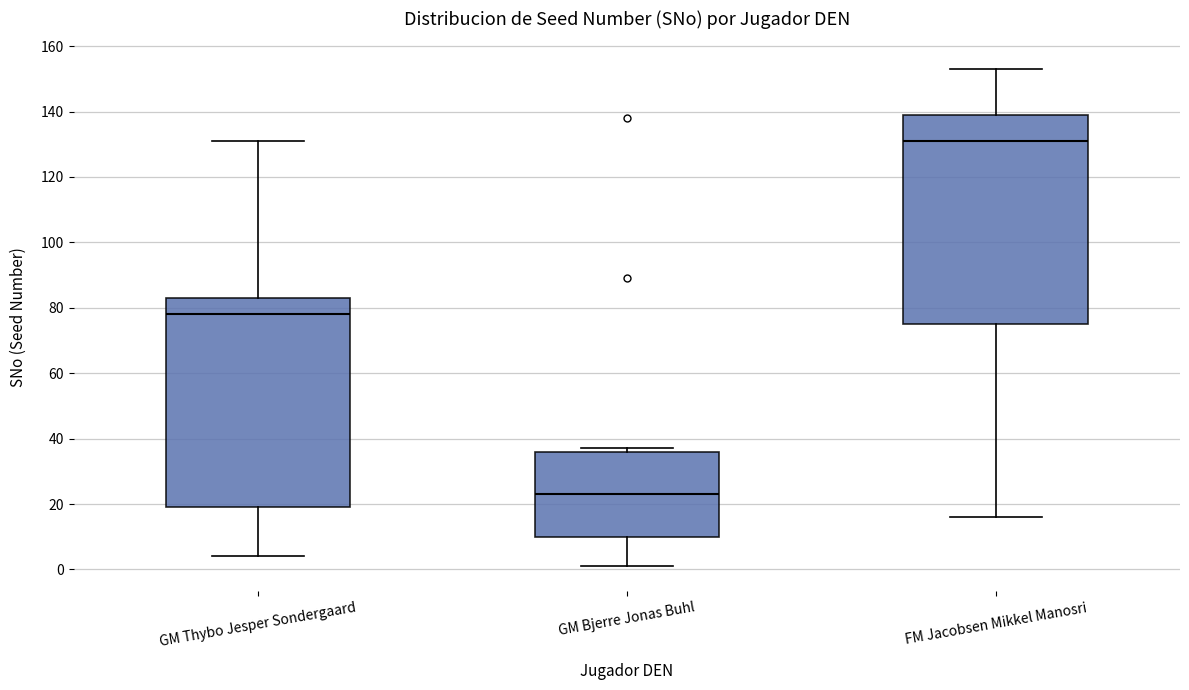

Which box's median line is the highest?

FM Jacobsen Mikkel Manosri